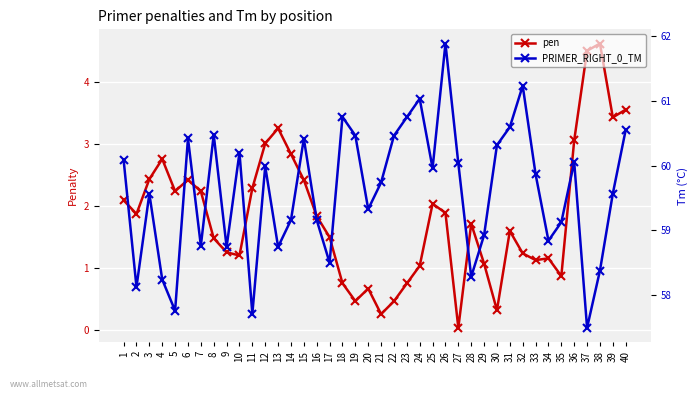

What is the value of the PRIMER_RIGHT_0_TM point at the 3rd from the left?

59.6